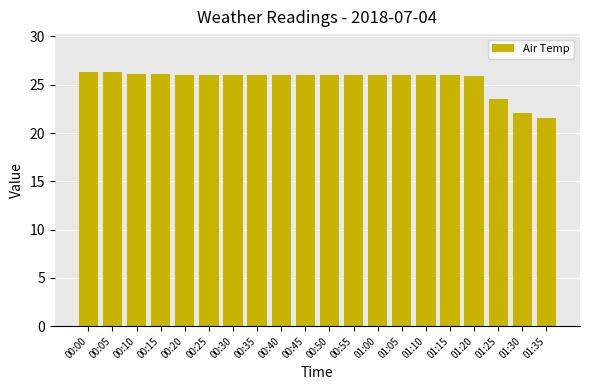

What is the label of the 16th bar from the left?

01:15